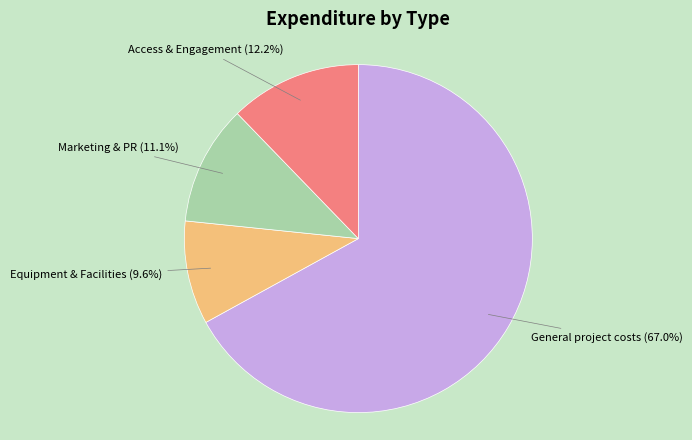

Which slice is the smallest?

Equipment & Facilities